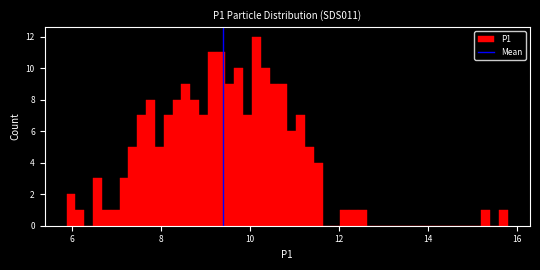

Around what value on the x-axis is the tallest bar? Give the approximate position of its centre, as read against the axis.

10.2